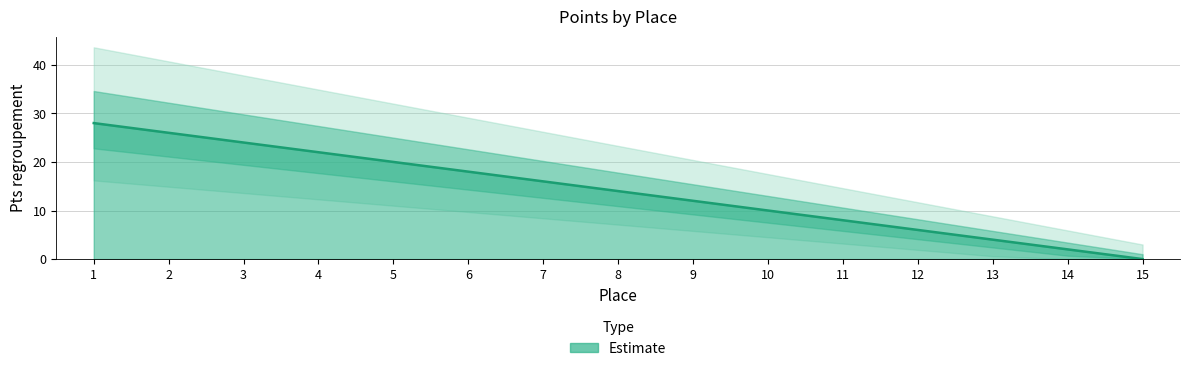

At which category does the chart reach its minimum across all series?

15